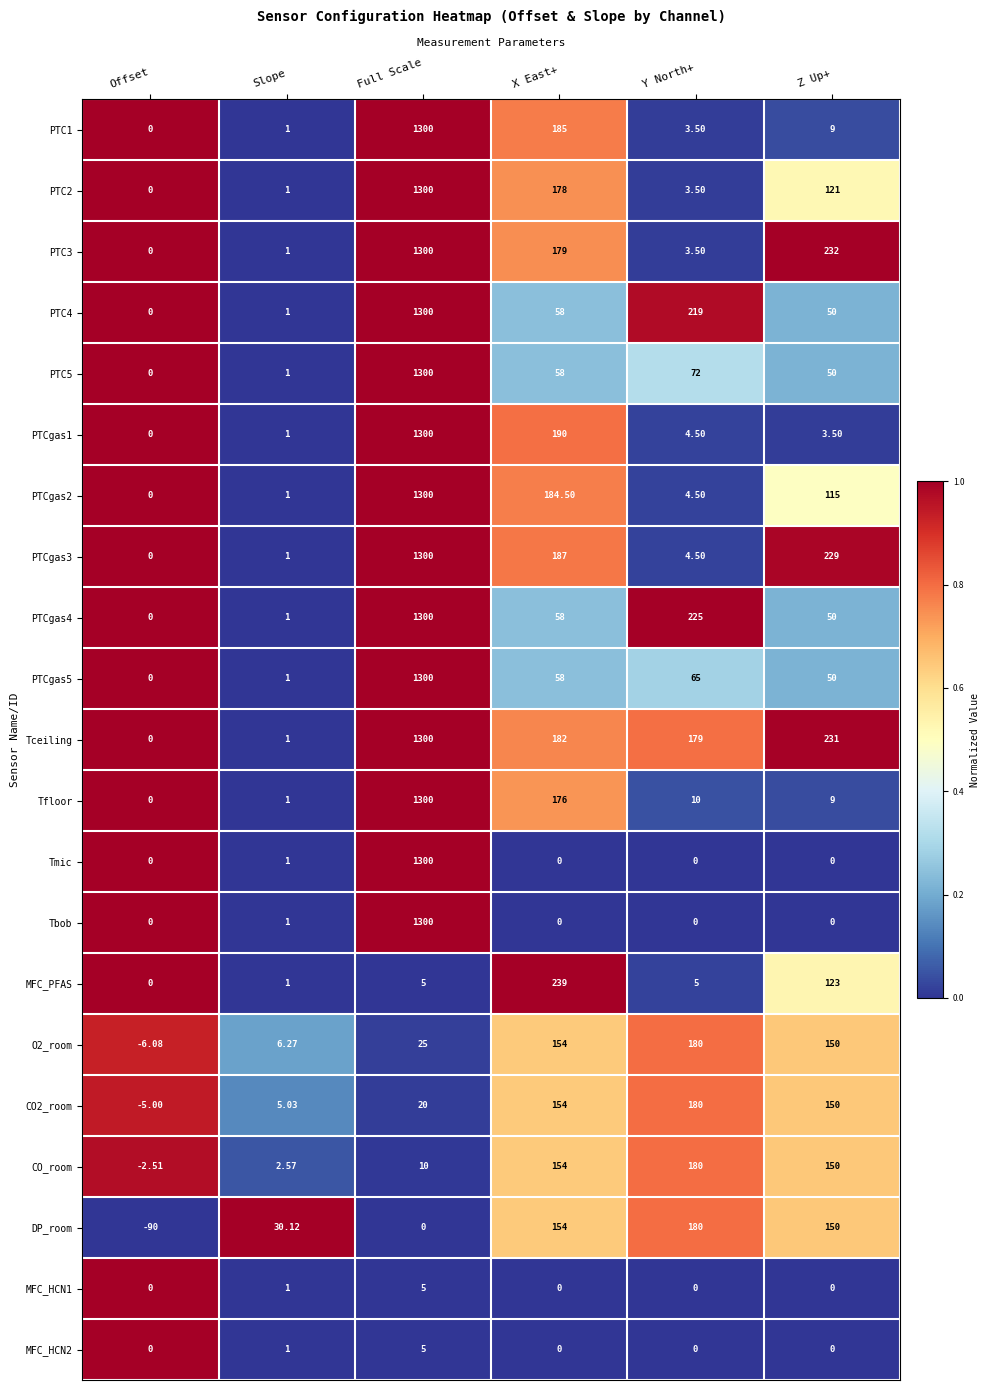

Which series has the largest total across all categories?

Tceiling